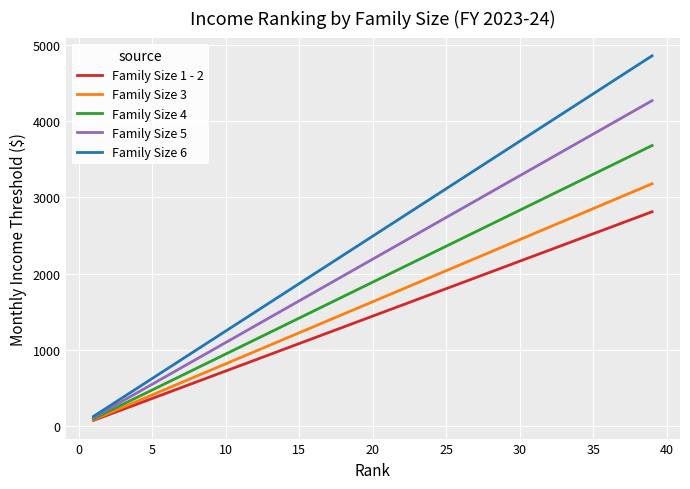

What is the sum of all Family Size 6 values?

97204.6